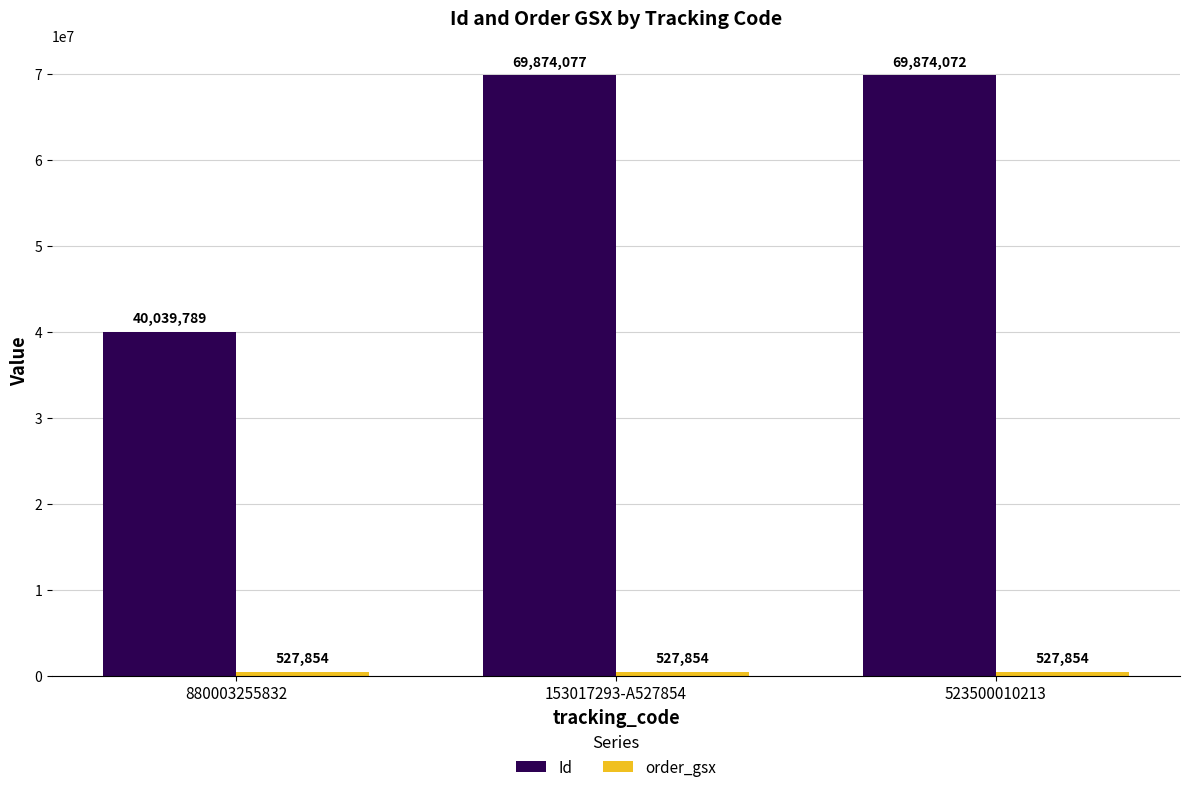

What is the difference between the highest and lowest values at 153017293-A527854?

69346223